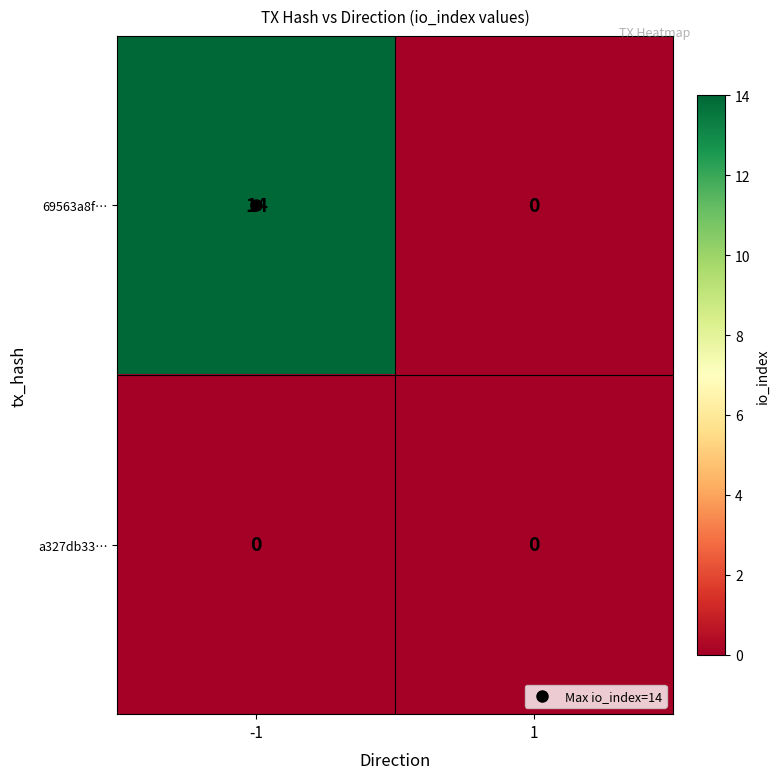

What is the greatest value displayed?

14